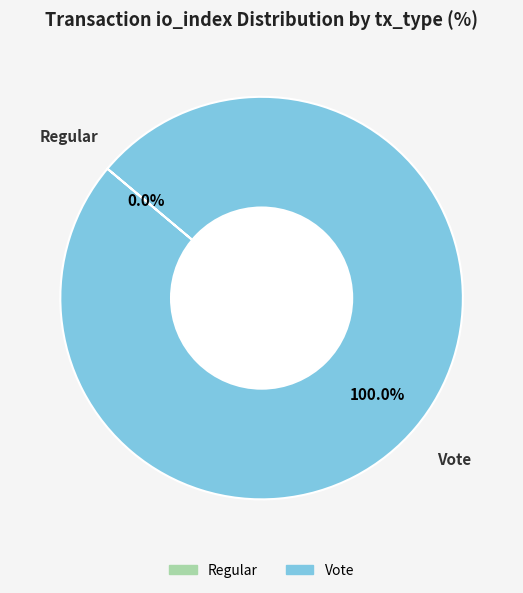

To the nearest percent, what is the difference between the Vote and Regular slice percentages?

100%